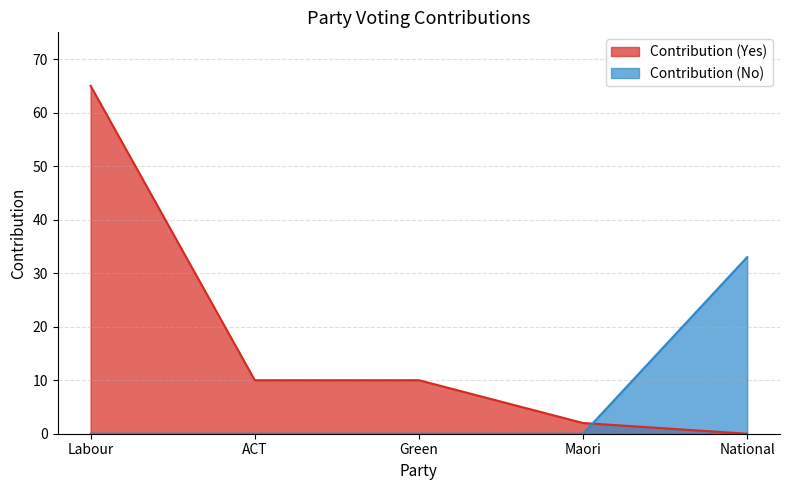

How many intersections are there between Contribution (No) and Contribution (Yes)?

1